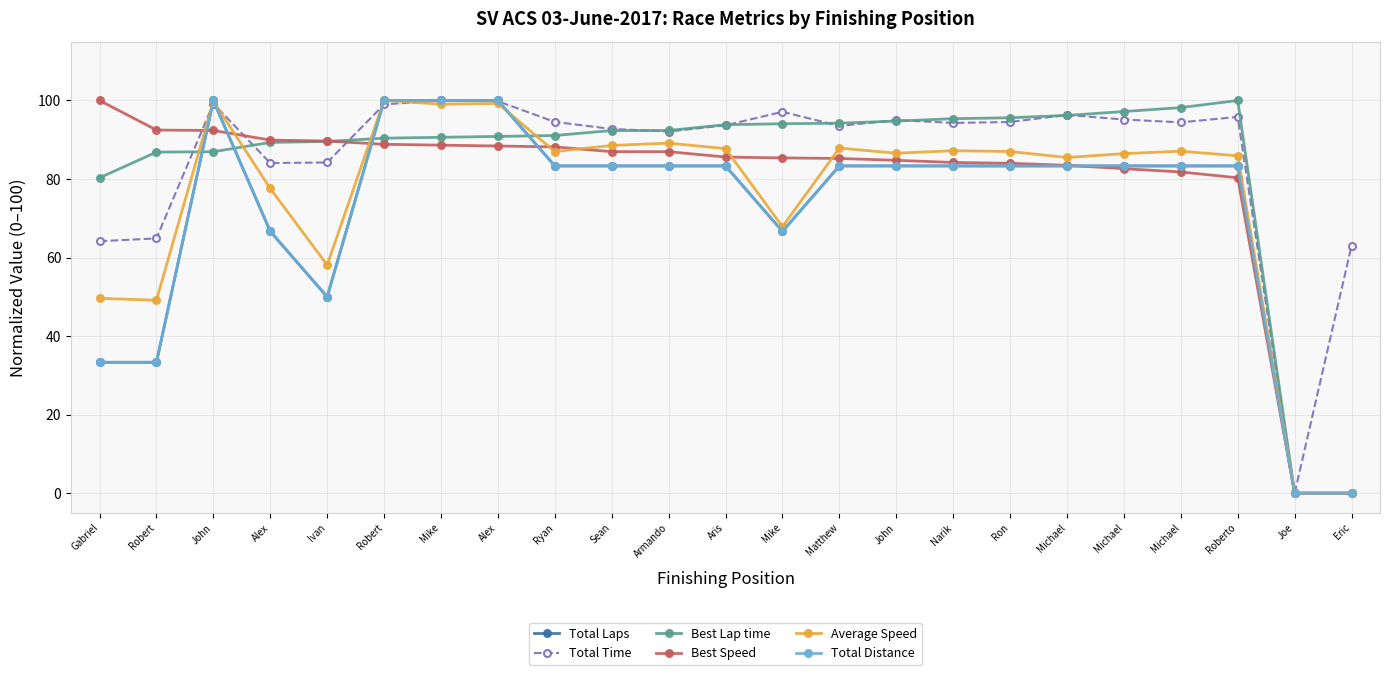

What is the average value of the Best Speed series?

79.6